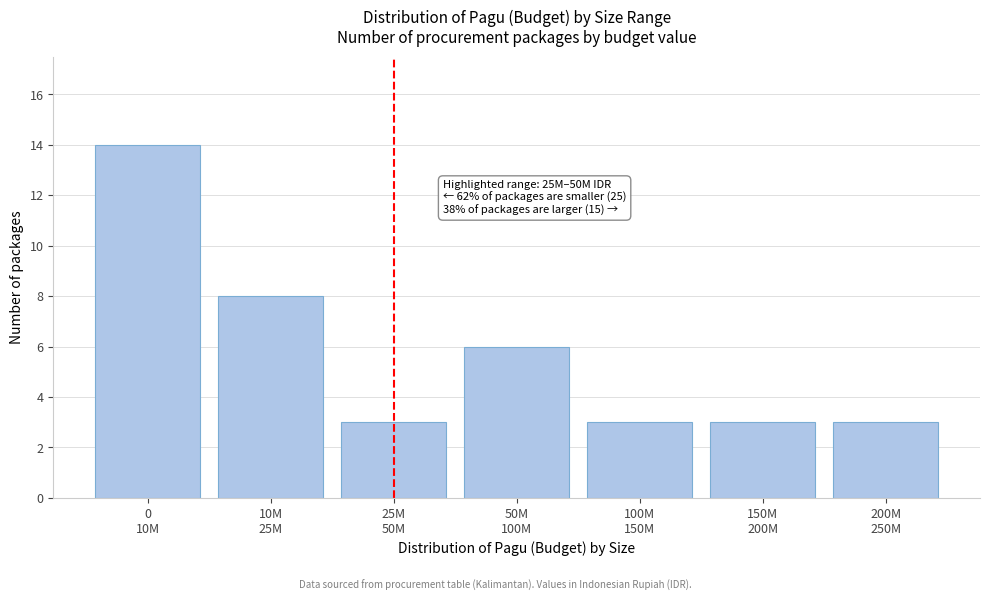

Reading right to left, what are all the values shown in this chart?

3	3	3	6	3	8	14